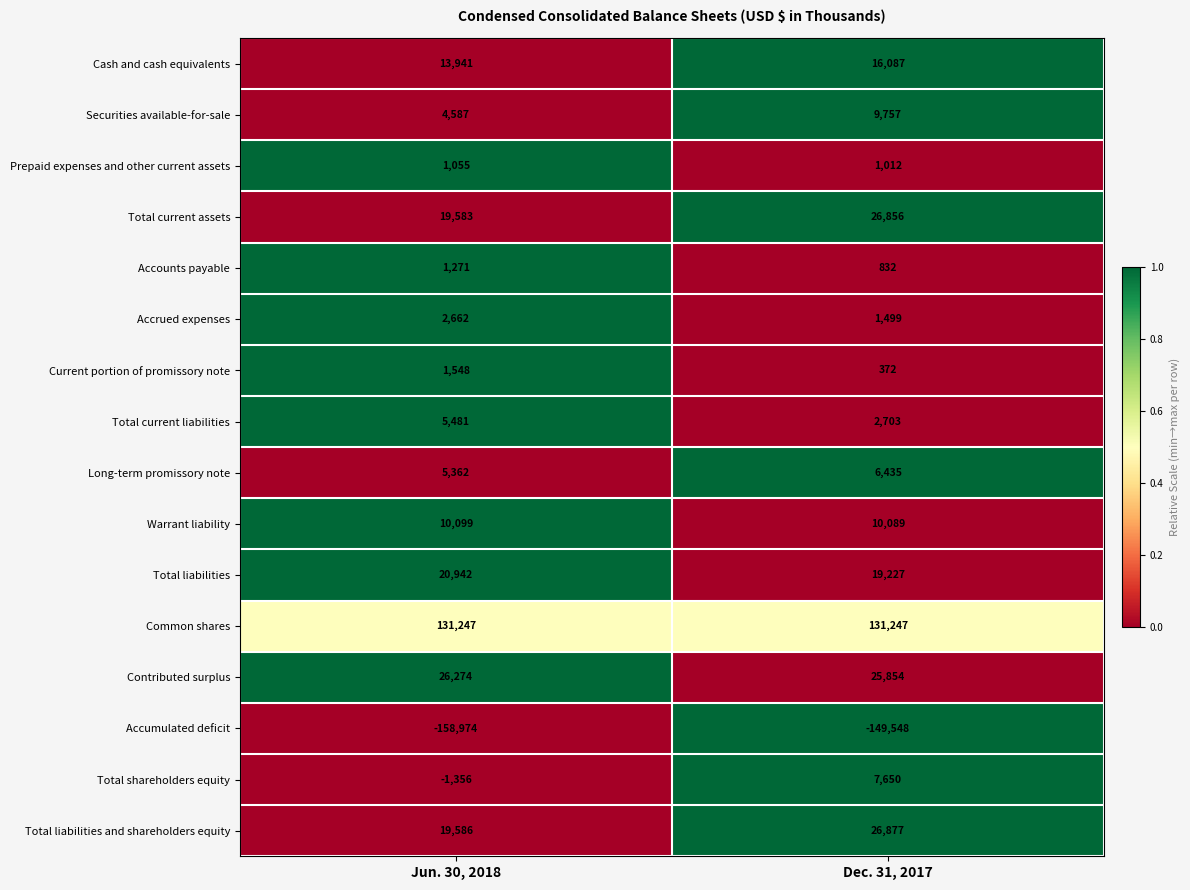

Between Jun. 30, 2018 and Dec. 31, 2017, which series saw the biggest shift?

Accumulated deficit